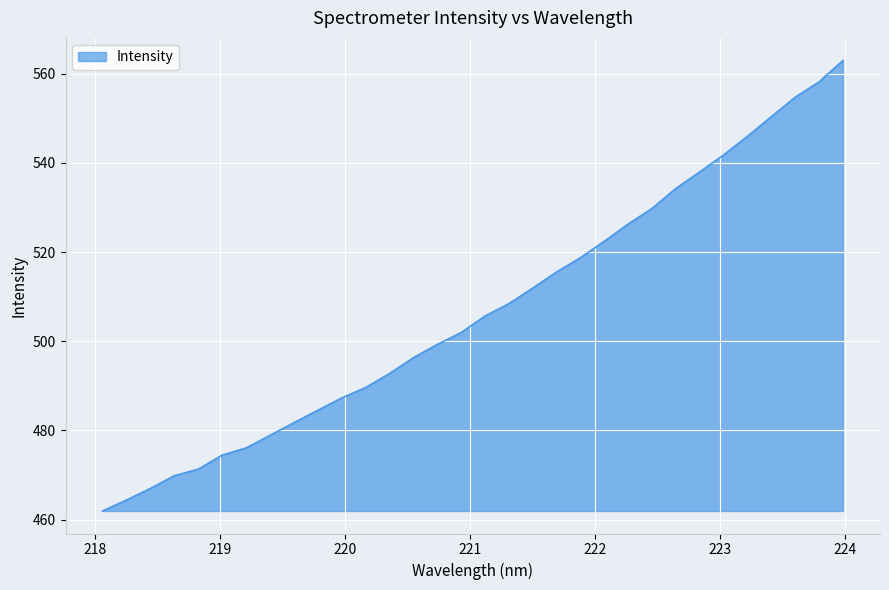

How many lines are shown in the chart?

1